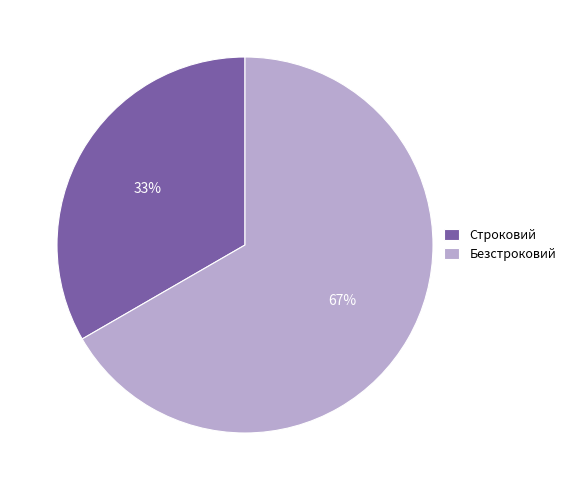

Is there any slice that represents more than half of the pie?

Yes